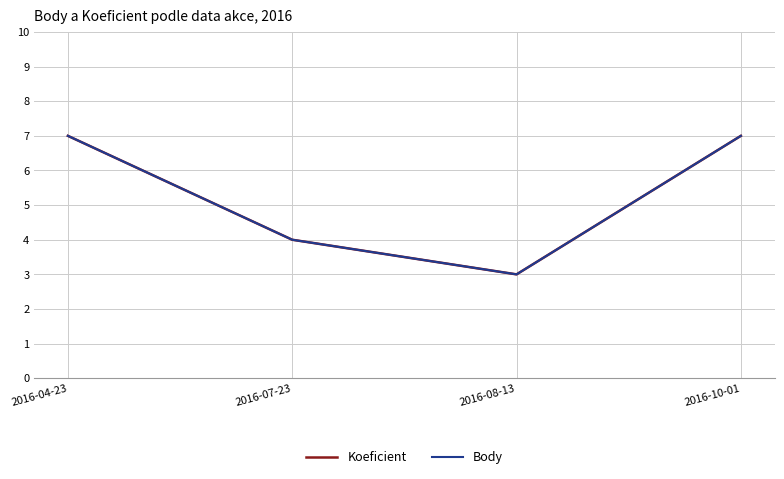

True or false: Body has more than 1 interior local peaks.

False